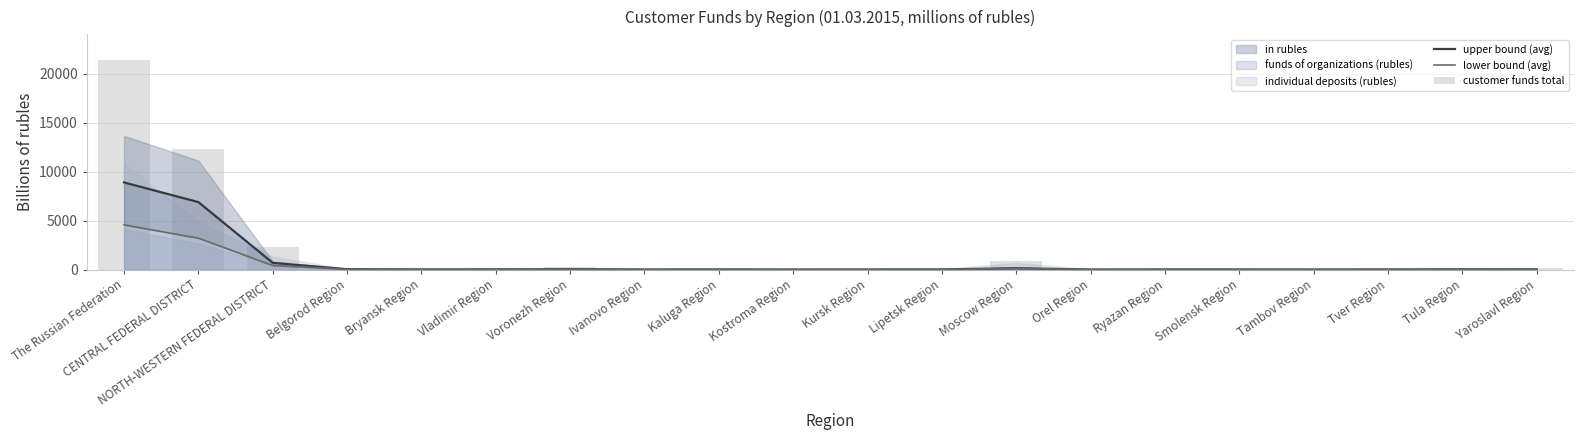

At which label does lower bound (avg) first exceed 13?

The Russian Federation